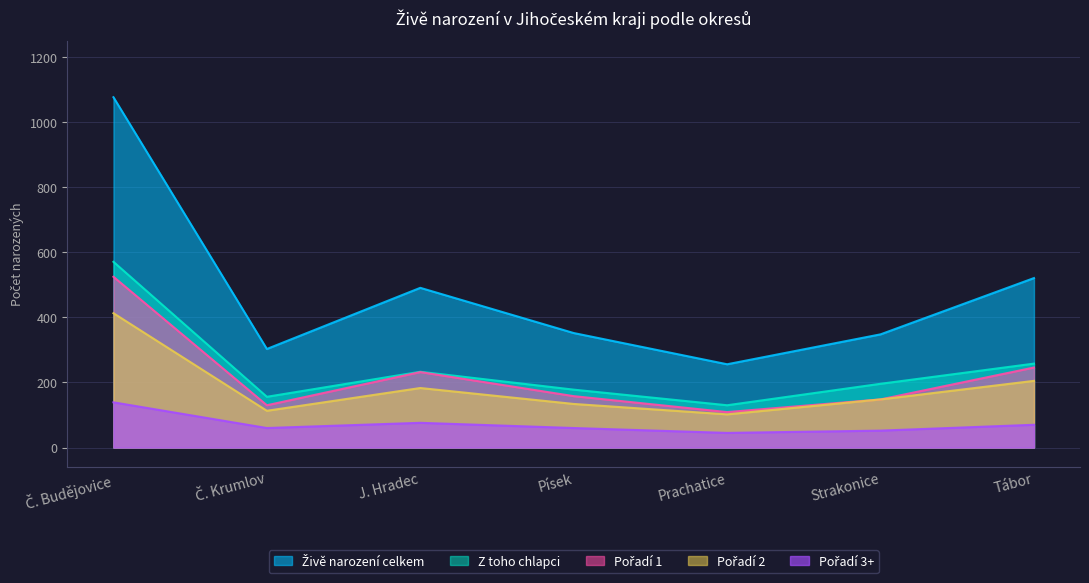

What position from the left is Tábor?

7